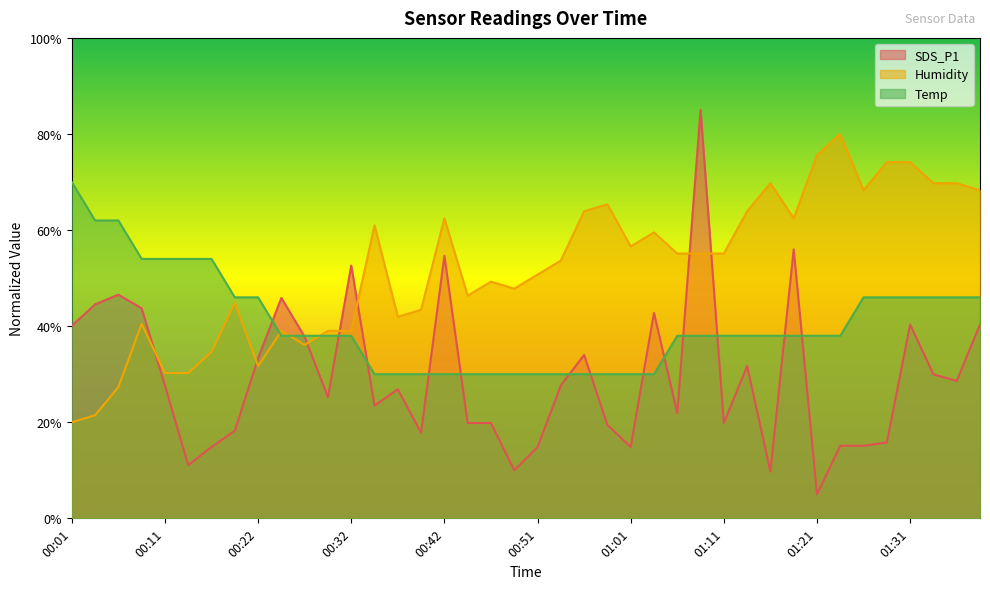

Reading right to left, transcribe all the data shown in this chart.

SDS_P1: 01:38=40.3	01:36=28.6	01:33=30.0	01:31=40.3	01:29=15.8	01:26=15.1	01:24=15.1	01:21=5.0	01:19=56.0	01:16=9.7	01:14=31.7	01:11=19.8	01:09=85.0	01:06=21.9	01:04=42.8	01:01=14.8	00:59=19.4	00:56=34.0	00:54=27.7	00:51=14.8	00:49=10.0	00:47=19.8	00:44=19.8	00:42=54.6	00:39=17.8	00:36=26.9	00:34=23.5	00:32=52.6	00:29=25.2	00:26=37.8	00:24=45.9	00:22=33.3	00:19=18.2	00:16=14.8	00:14=11.1	00:11=27.7	00:09=43.7	00:06=46.6	00:03=44.5	00:01=40.1
Humidity: 01:38=68.3	01:36=69.8	01:33=69.8	01:31=74.1	01:29=74.1	01:26=68.3	01:24=80.0	01:21=75.6	01:19=62.4	01:16=69.8	01:14=63.9	01:11=55.1	01:09=55.1	01:06=55.1	01:04=59.5	01:01=56.6	00:59=65.4	00:56=63.9	00:54=53.7	00:51=50.7	00:49=47.8	00:47=49.3	00:44=46.3	00:42=62.4	00:39=43.4	00:36=42.0	00:34=61.0	00:32=39.0	00:29=39.0	00:26=36.1	00:24=39.0	00:22=31.7	00:19=44.9	00:16=34.6	00:14=30.2	00:11=30.2	00:09=40.5	00:06=27.3	00:03=21.5	00:01=20.0
Temp: 01:38=46.0	01:36=46.0	01:33=46.0	01:31=46.0	01:29=46.0	01:26=46.0	01:24=38.0	01:21=38.0	01:19=38.0	01:16=38.0	01:14=38.0	01:11=38.0	01:09=38.0	01:06=38.0	01:04=30.0	01:01=30.0	00:59=30.0	00:56=30.0	00:54=30.0	00:51=30.0	00:49=30.0	00:47=30.0	00:44=30.0	00:42=30.0	00:39=30.0	00:36=30.0	00:34=30.0	00:32=38.0	00:29=38.0	00:26=38.0	00:24=38.0	00:22=46.0	00:19=46.0	00:16=54.0	00:14=54.0	00:11=54.0	00:09=54.0	00:06=62.0	00:03=62.0	00:01=70.0